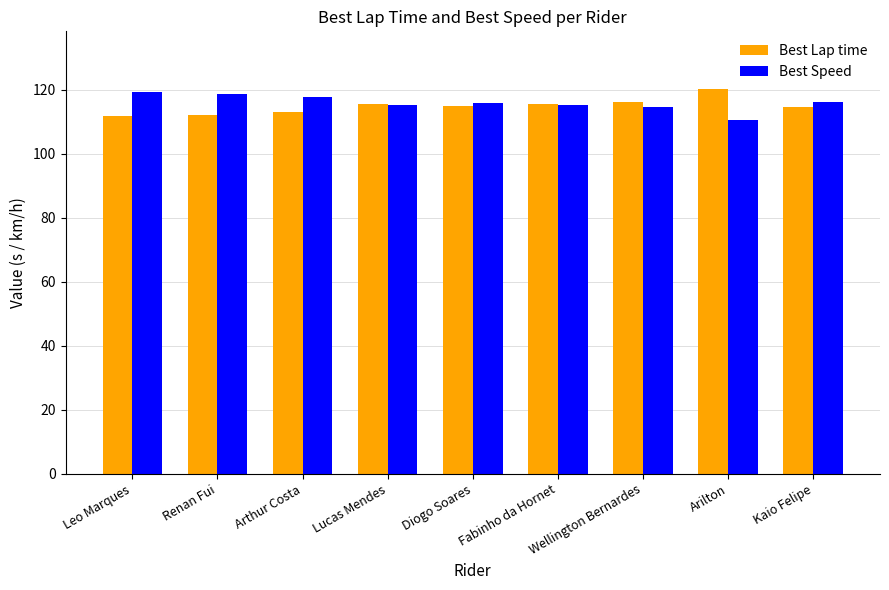

What is the label of the 9th bar from the right?

Leo Marques